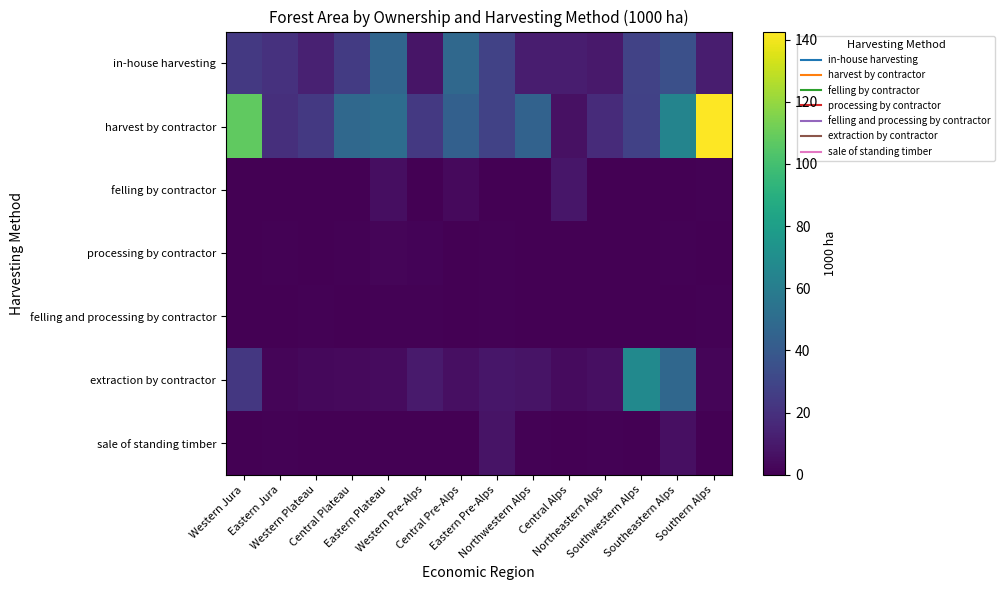

What is the total value across all series at Western Pre-Alps?

44.4